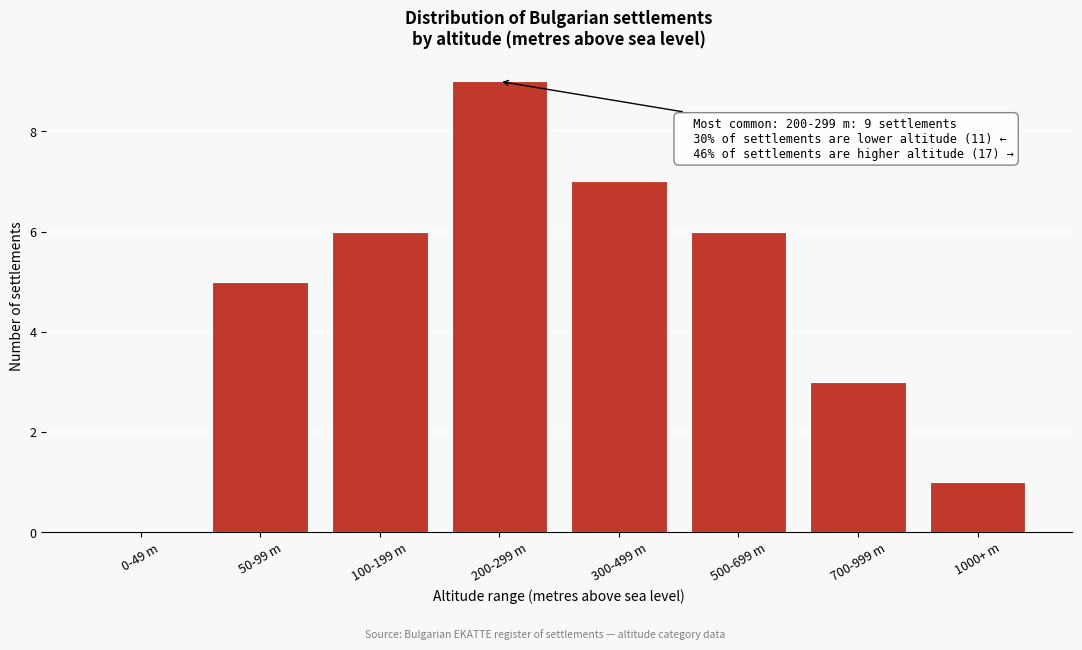

Reading left to right, what are all the values shown in this chart?

0-49 m=0	50-99 m=5	100-199 m=6	200-299 m=9	300-499 m=7	500-699 m=6	700-999 m=3	1000+ m=1